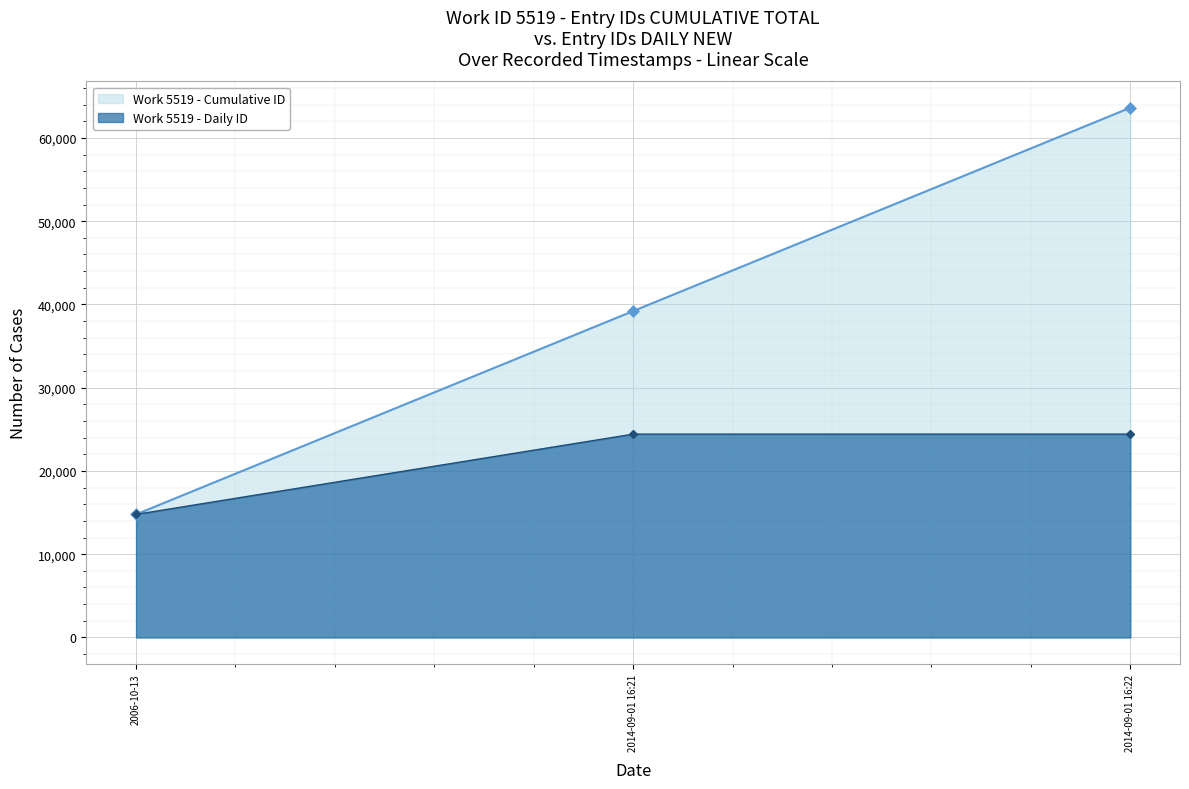

Rank the categories by value from highest to lowest.

2014-09-01 16:22, 2014-09-01 16:21, 2006-10-13